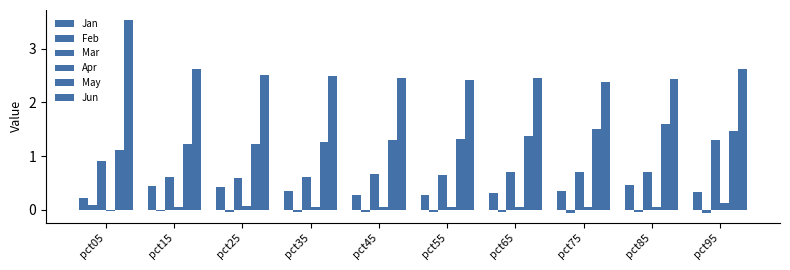

Does the chart contain stacked bars?

No